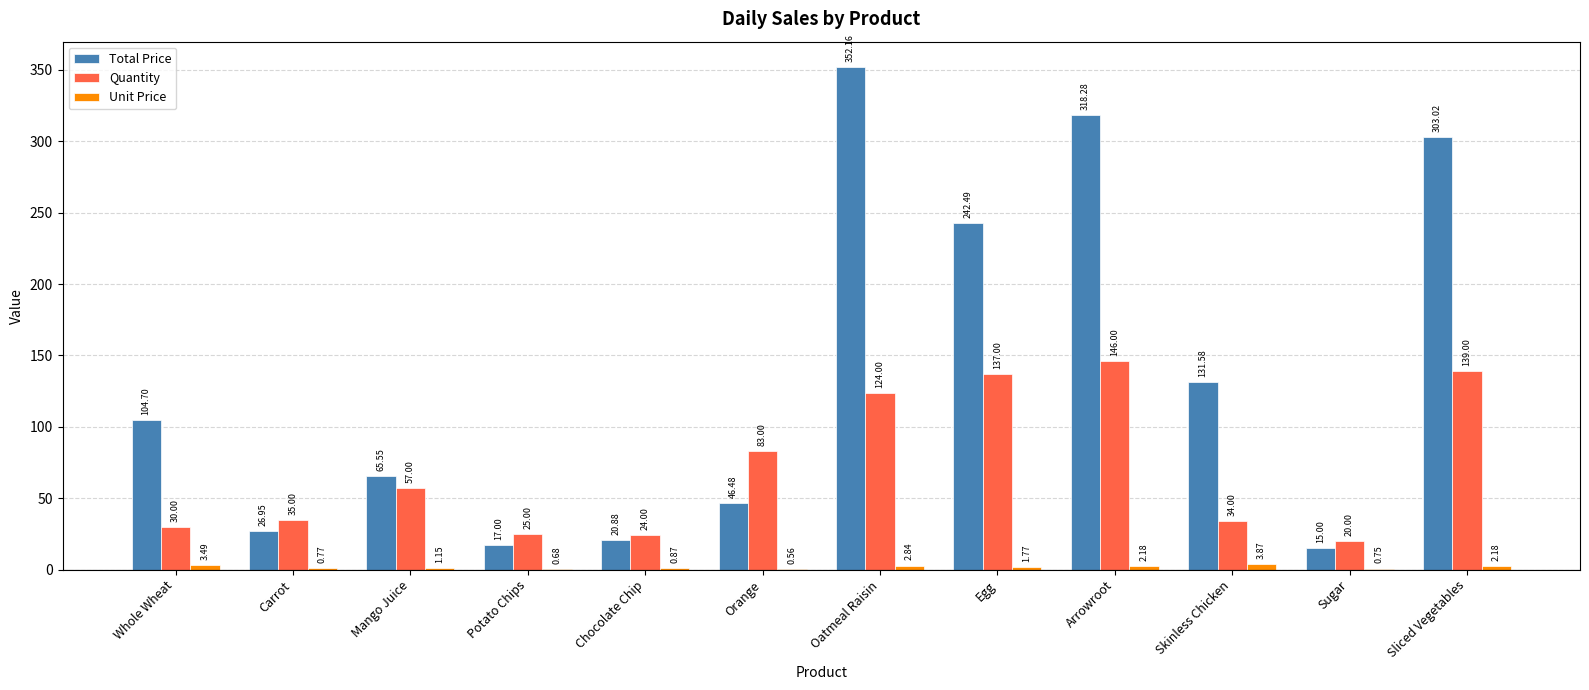

Which series has the largest total across all categories?

Total Price